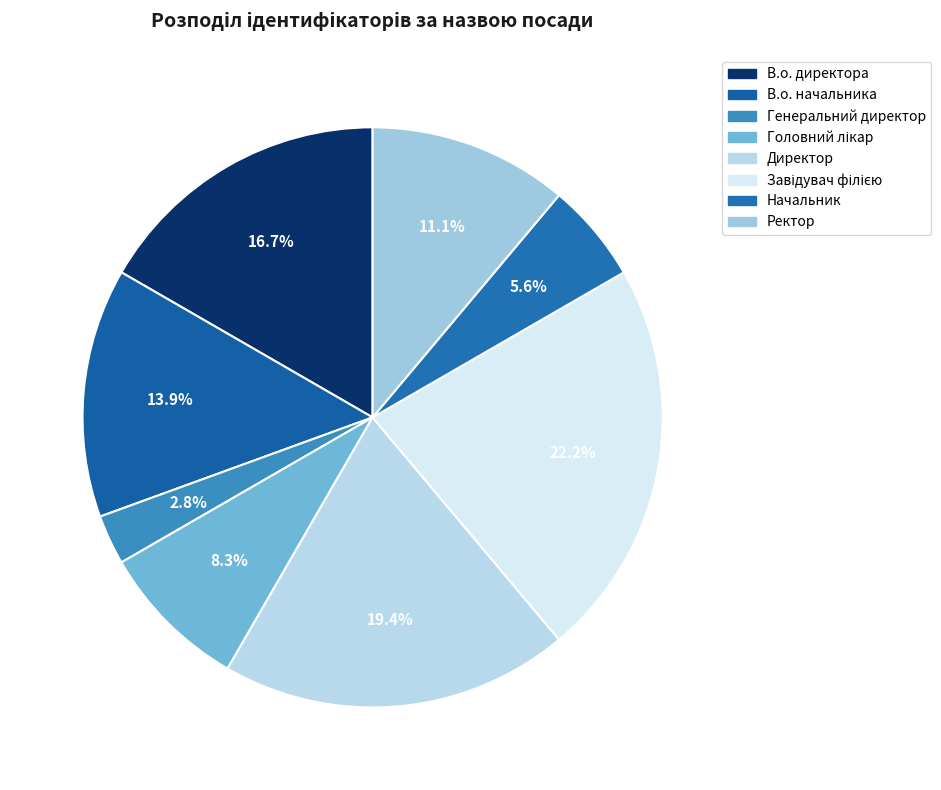

Is there any slice that represents more than half of the pie?

No